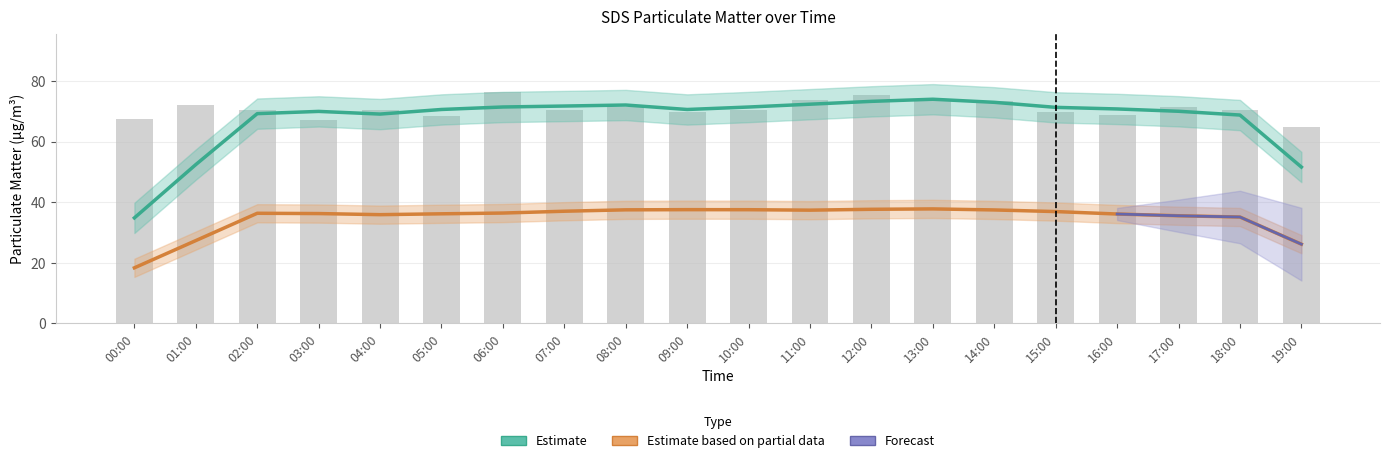

Are the bars horizontal?

No